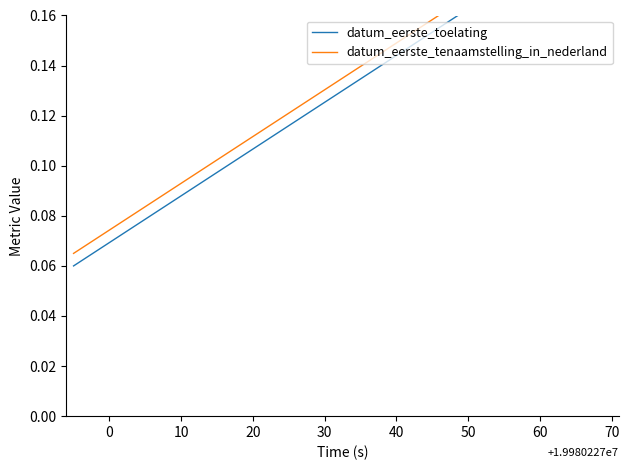

Count the datum_eerste_tenaamstelling_in_nederland values in the range 0 to 1.

15